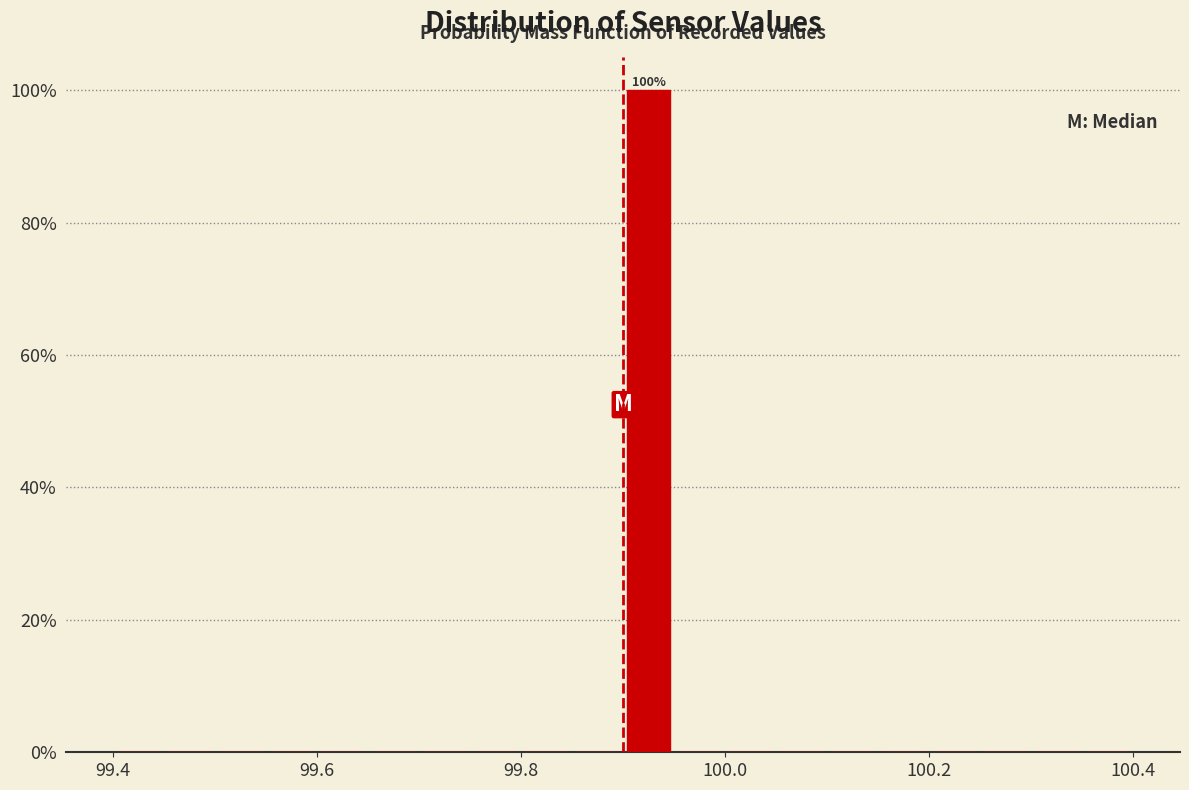

Read against the x-axis, roughly where is the centre of the tallest bar?

99.92